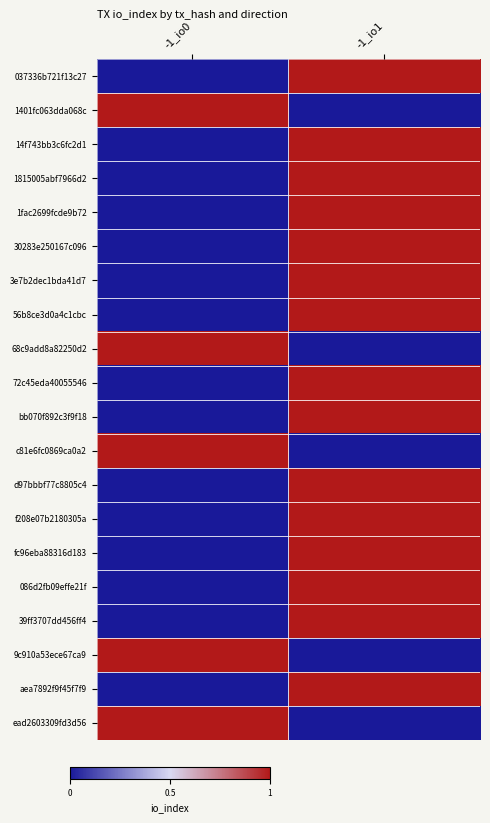

Which category has the highest value across all series?

-1_io1